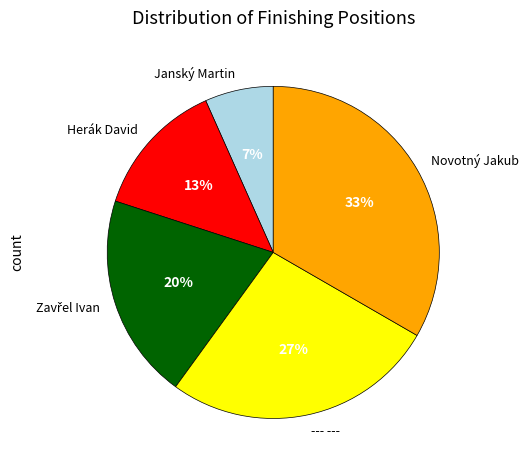

Which category has the biggest portion of the pie?

Novotný Jakub